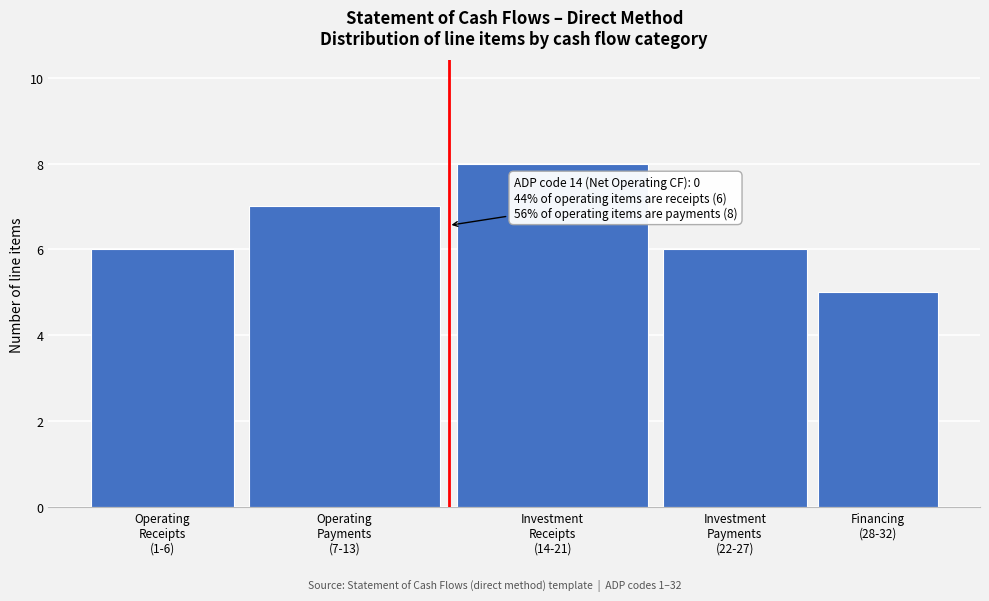

Reading left to right, list all the values displayed in this chart.

6	7	8	6	5